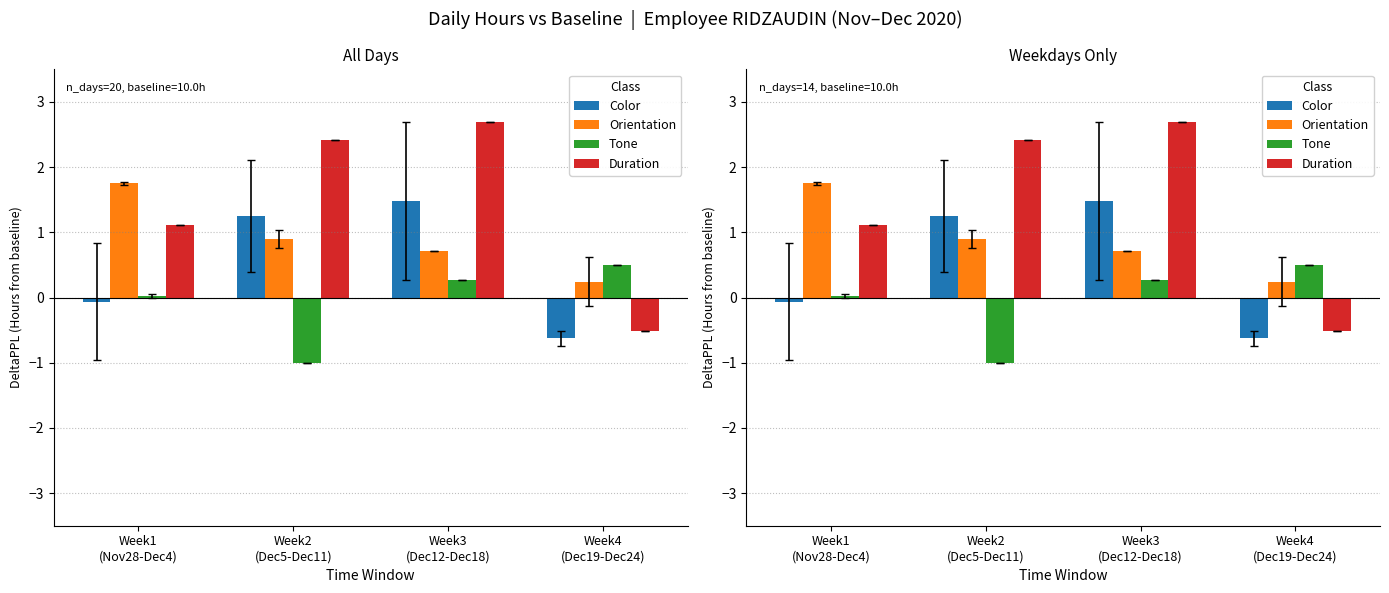

What is the maximum value for Duration?

2.7